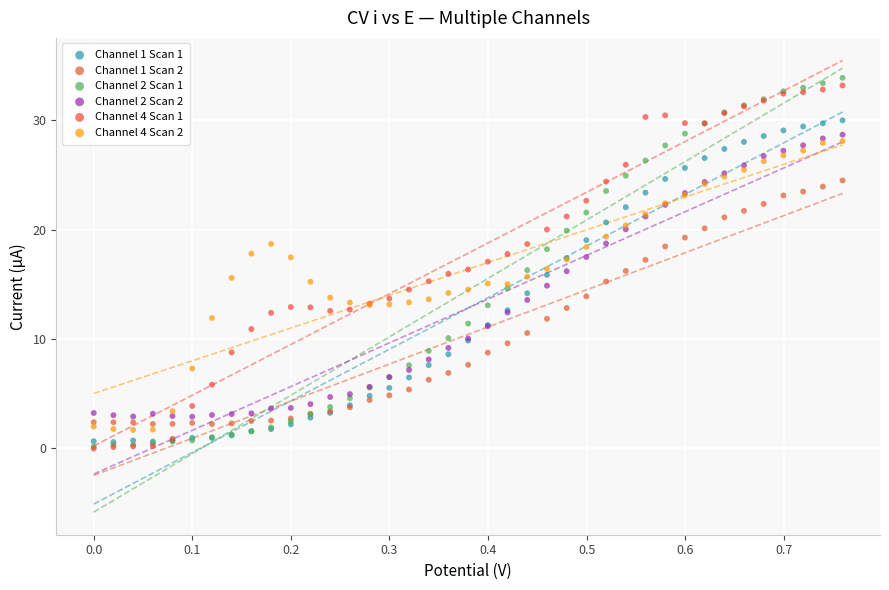

Which series contains the highest Y value?

Channel 2 Scan 1